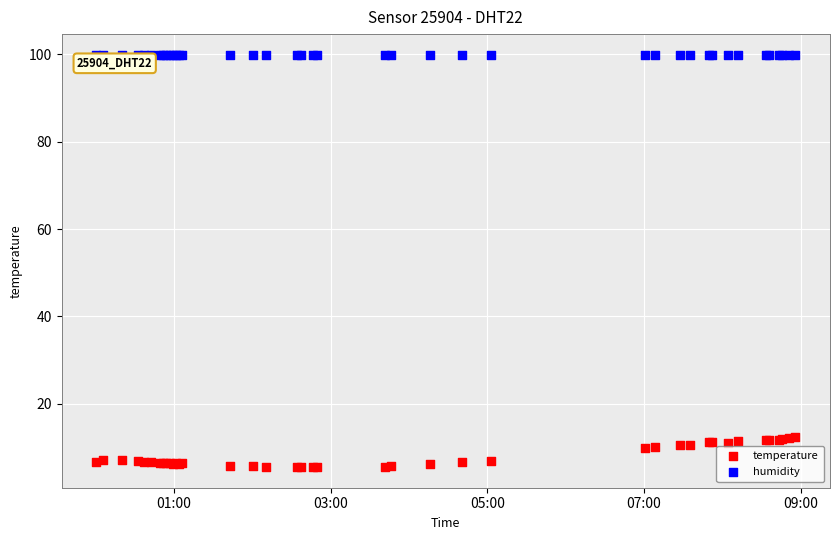

Which series reaches the minimum Y coordinate?

temperature